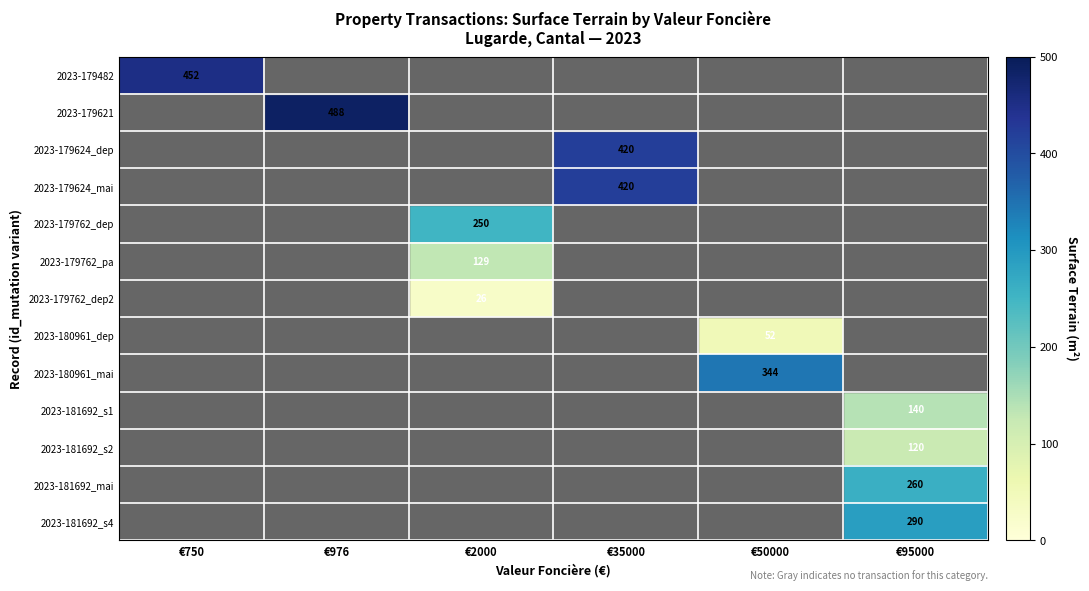

How many data points does each series have?

6